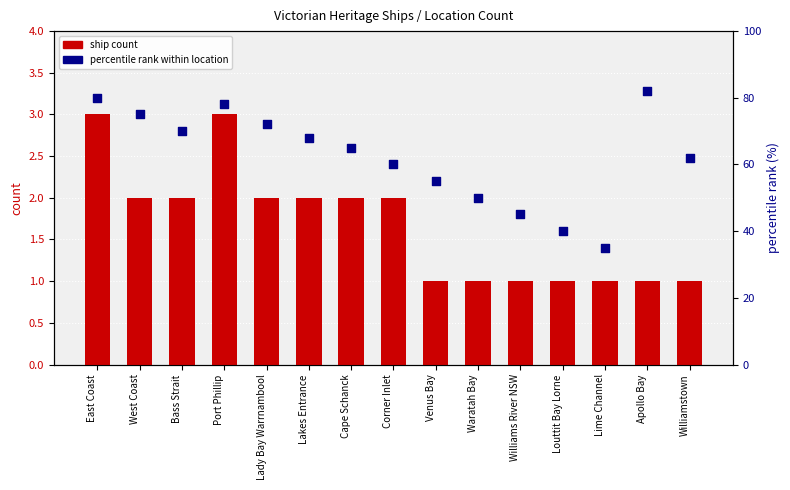

Which series has the widest spread of Y values?

percentile rank within location